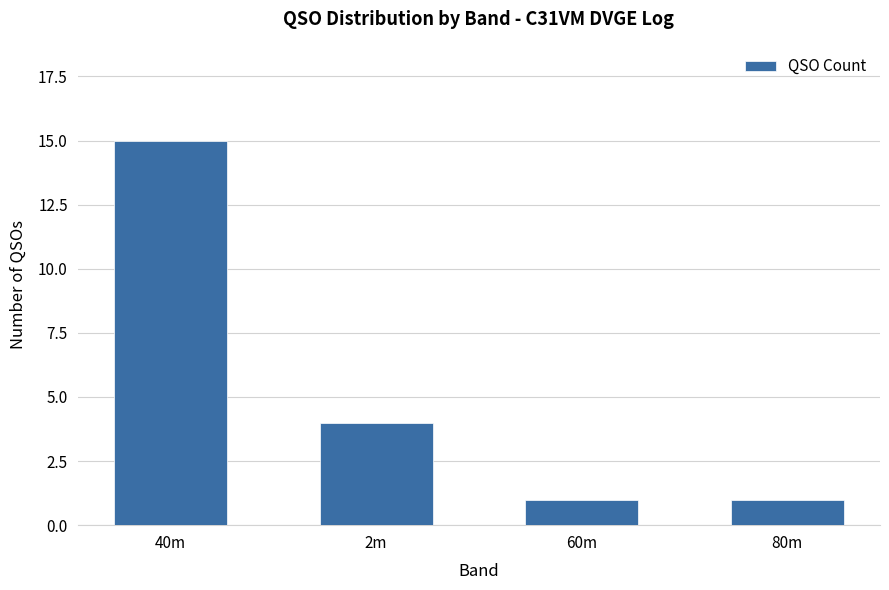

What is the approximate value at 40m?

15